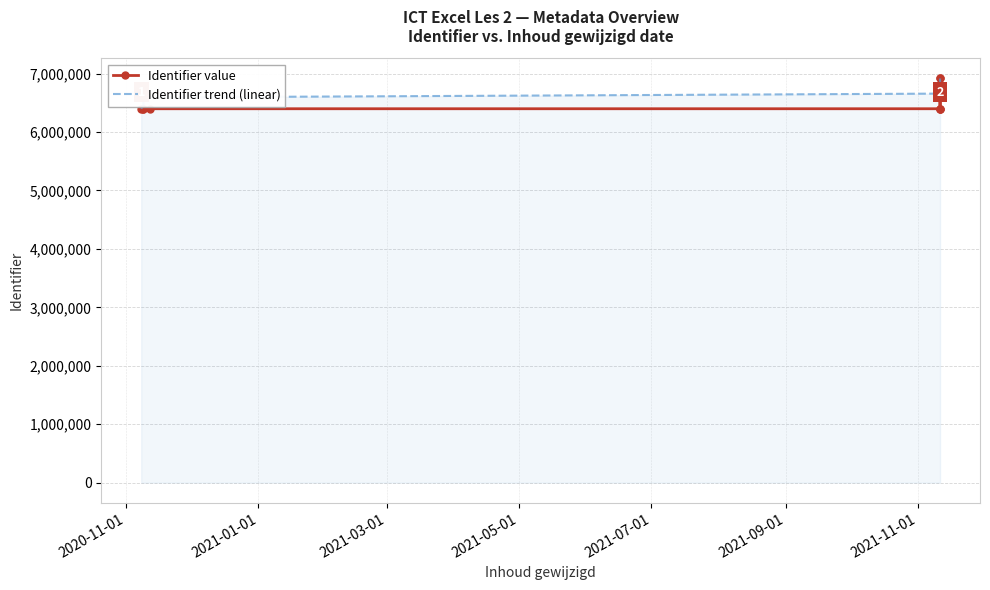

Which series has the widest spread of values?

Identifier value